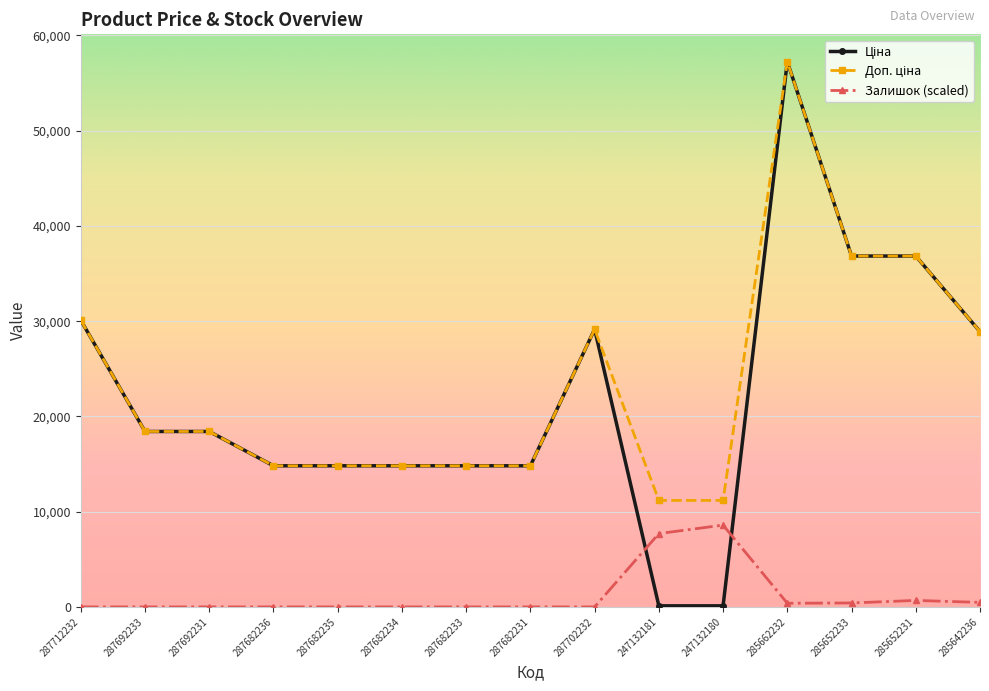

What is the label of the 8th point from the right?

287682231